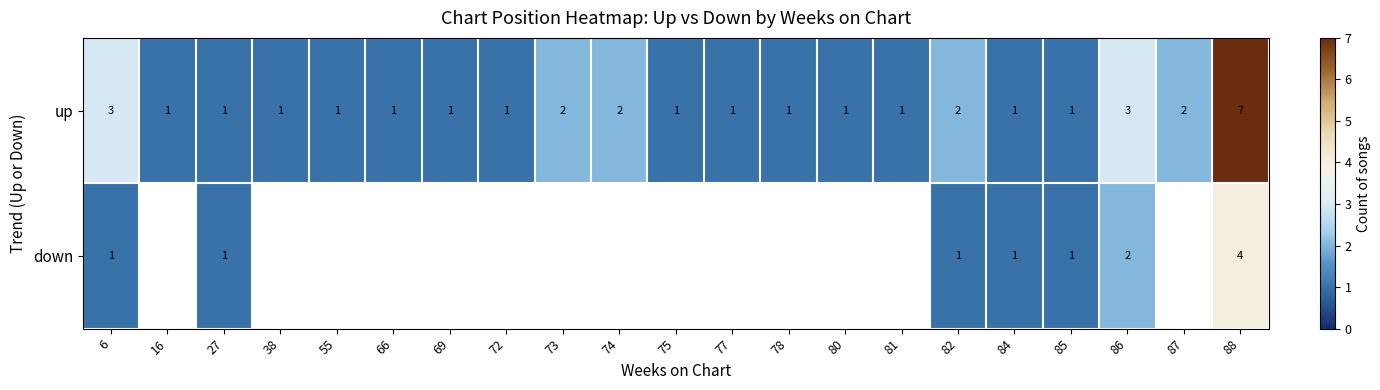

Which label corresponds to the smallest value in the chart?

16